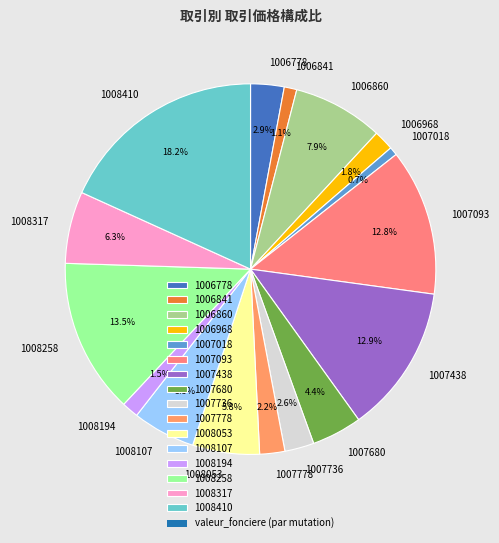

What is the ratio of the value at 1008107 to the value at 1007438?

0.4